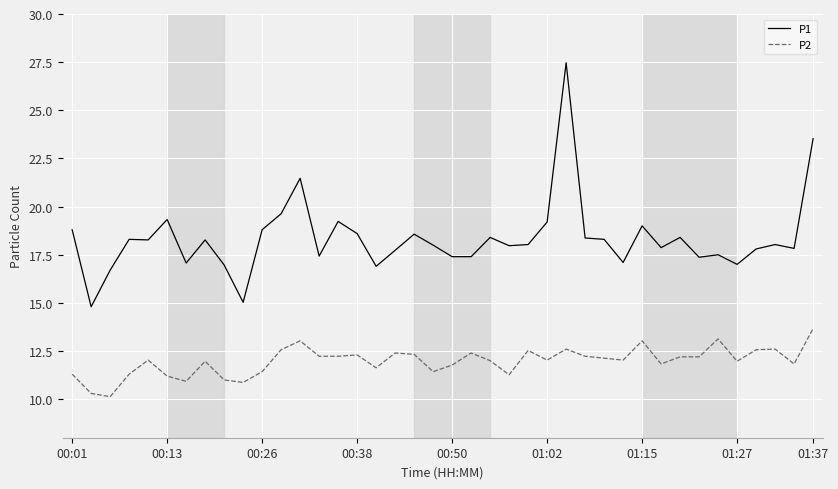

Rank the series by their average value, from highest to lowest.

P1, P2